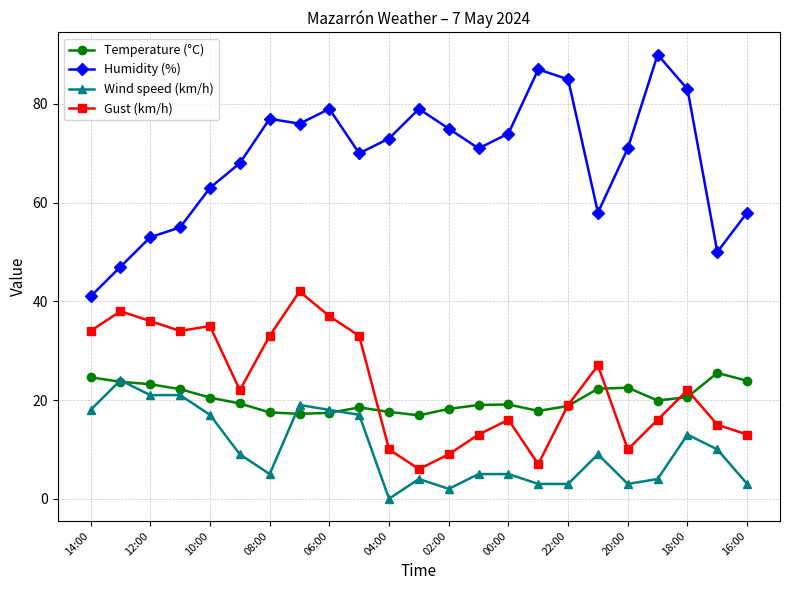

True or false: Gust (km/h) has more than 1 interior local peaks.

True